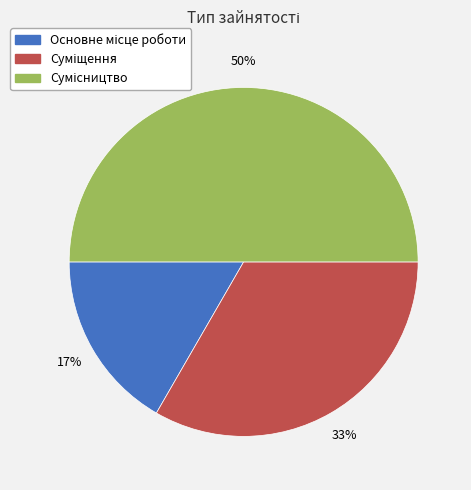

To the nearest percent, what is the difference between the largest and smallest slice percentages?

33%